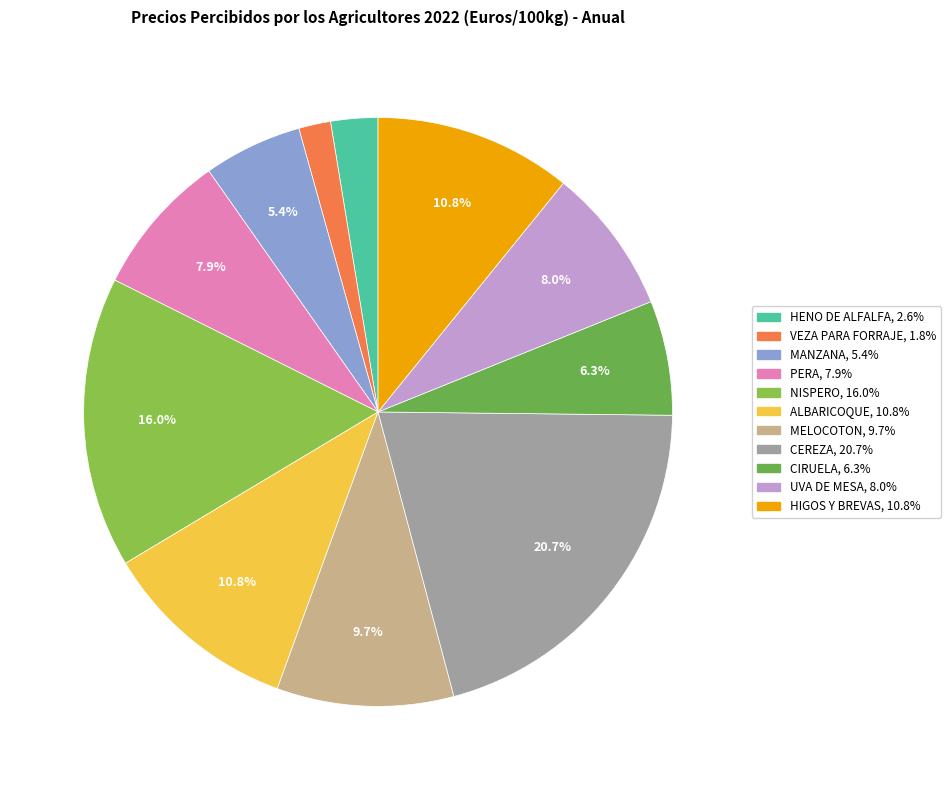

Which slice is the smallest?

VEZA PARA FORRAJE